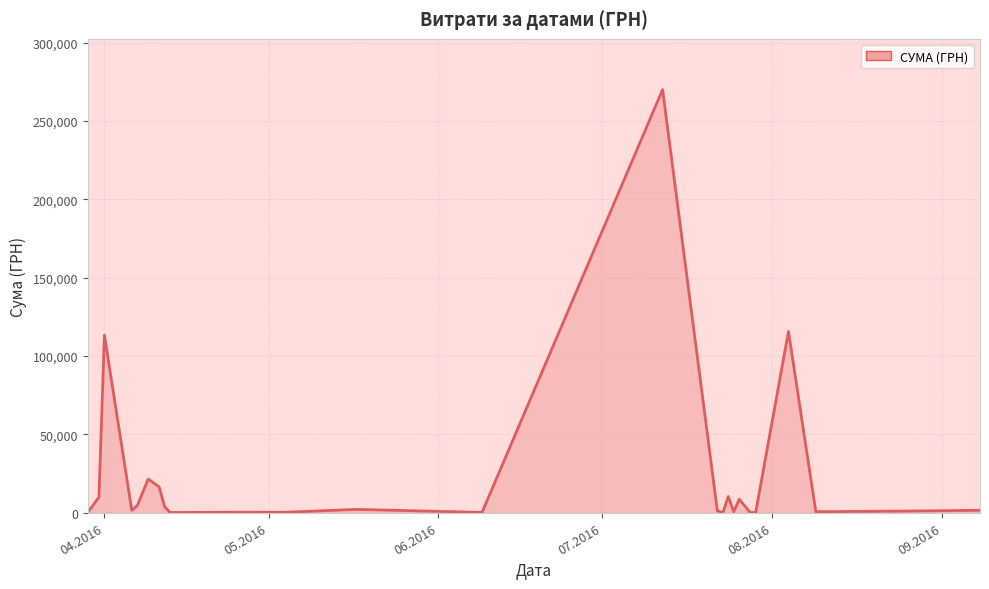

What is the greatest value displayed?

269977.6